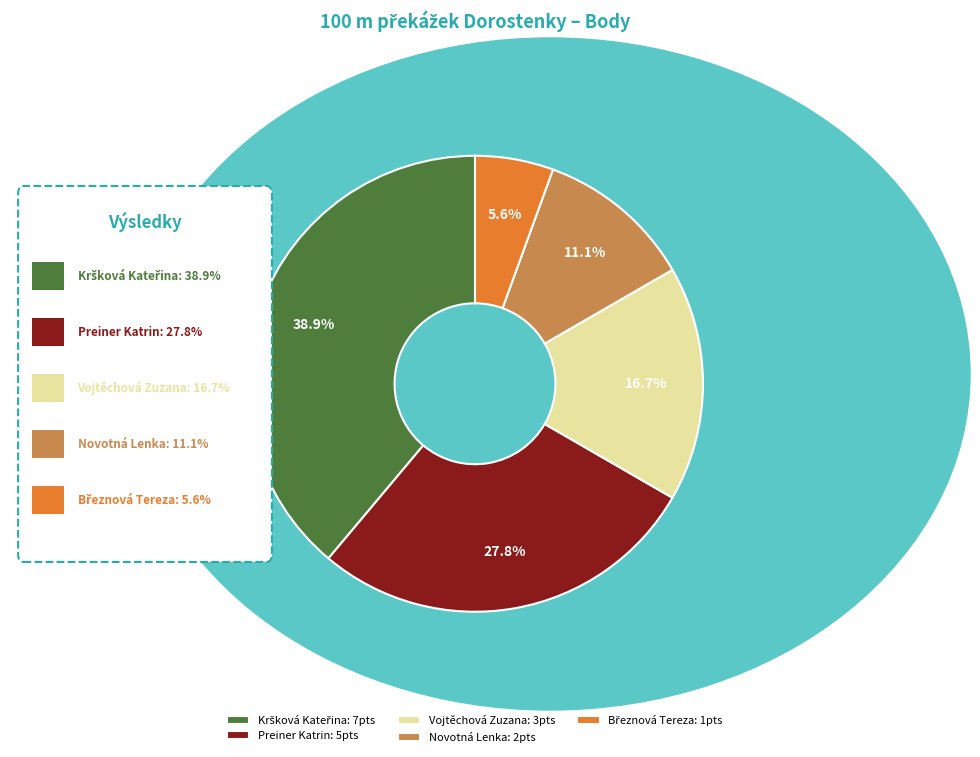

Combined, do Novotná Lenka and Vojtěchová Zuzana account for over 50%?

No